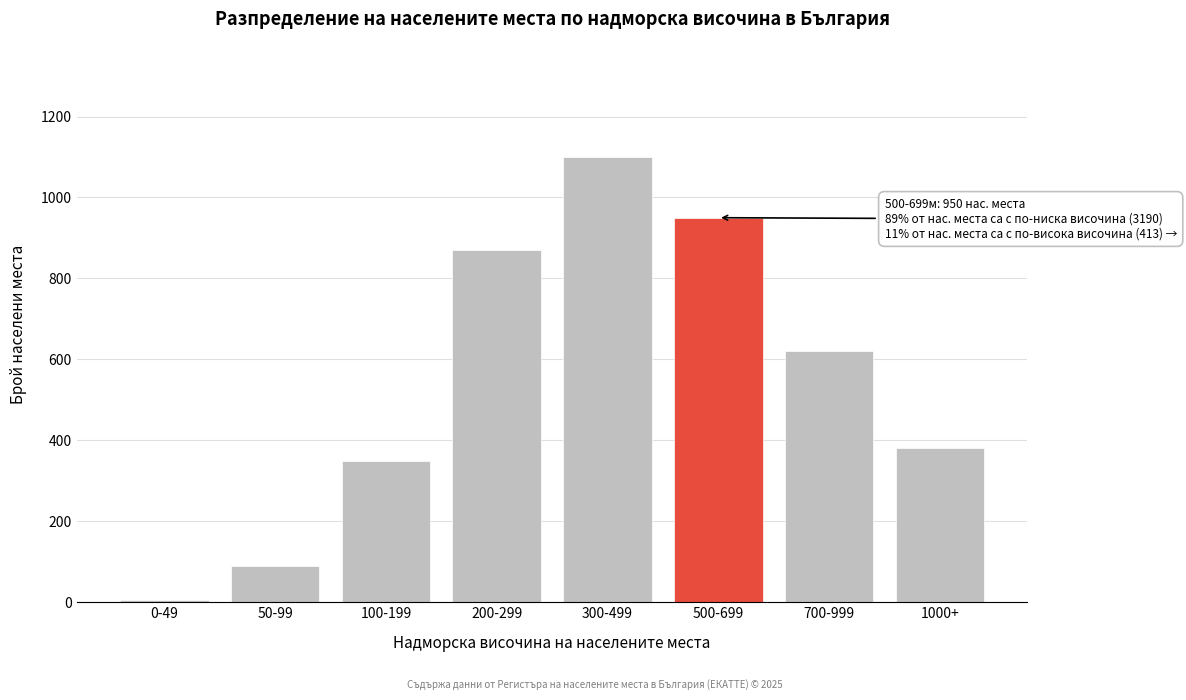

Reading left to right, transcribe all the data shown in this chart.

0-49=5	50-99=90	100-199=350	200-299=870	300-499=1100	500-699=950	700-999=620	1000+=380